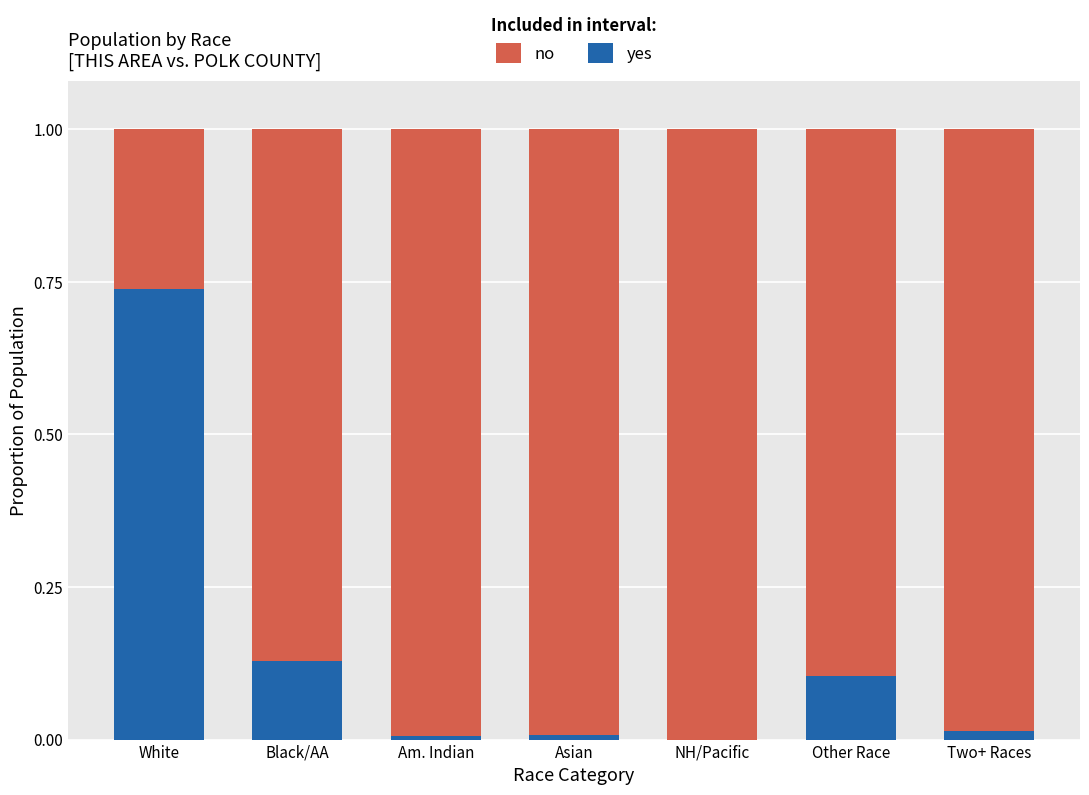

The value of yes at NH/Pacific is 0.0. True or false?

True